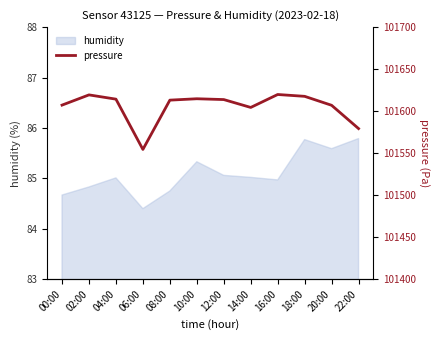

True or false: the data has more than 0 interior local peaks.

True